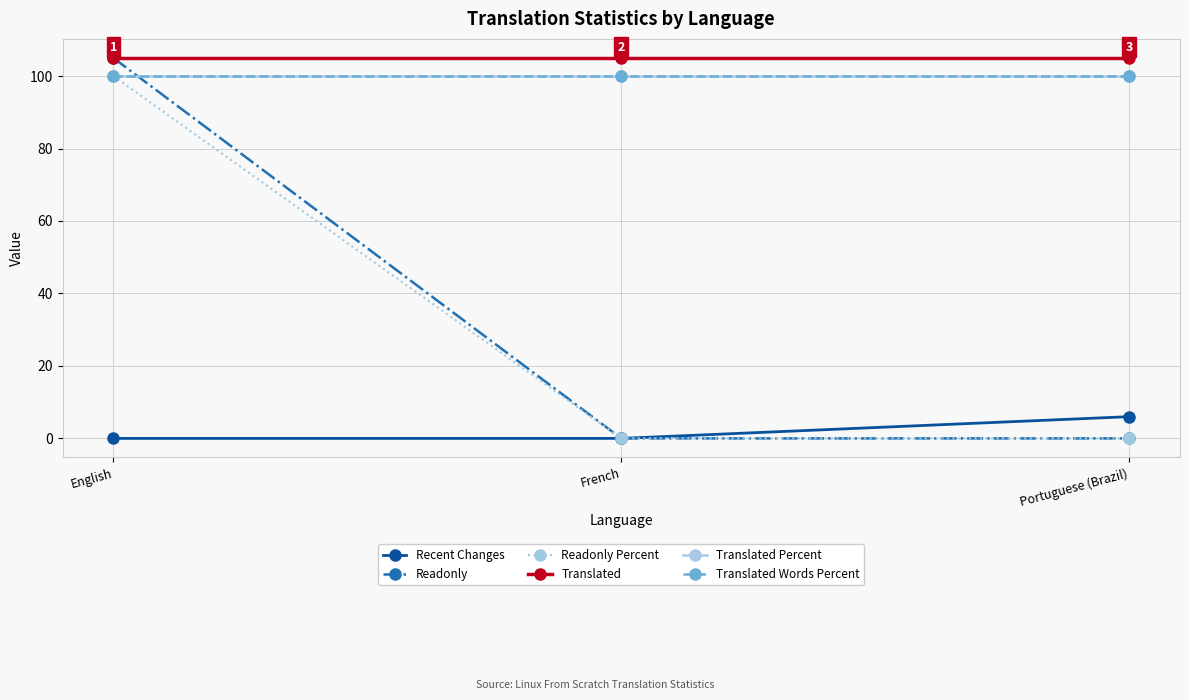

At which label is Readonly closest to 52?

French